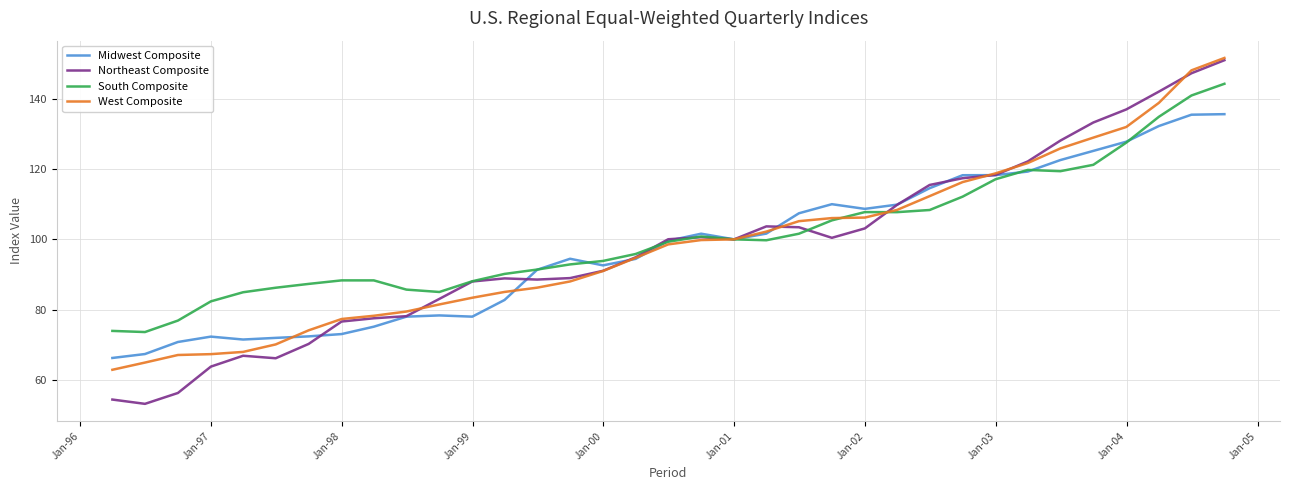

What is the greatest value displayed?

151.7